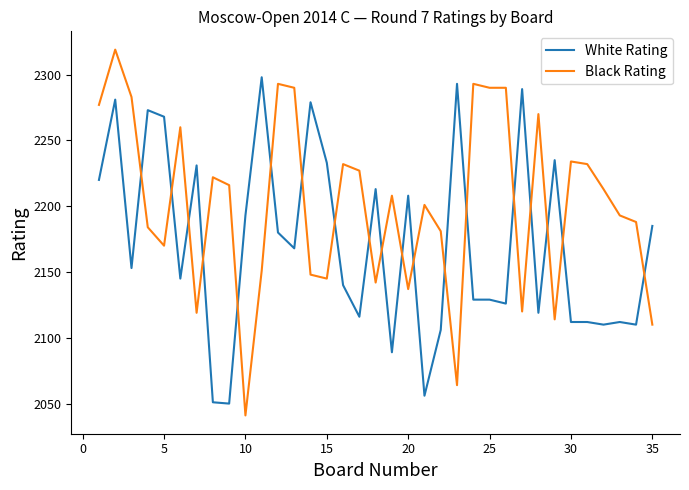

Which series has the widest spread of values?

Black Rating